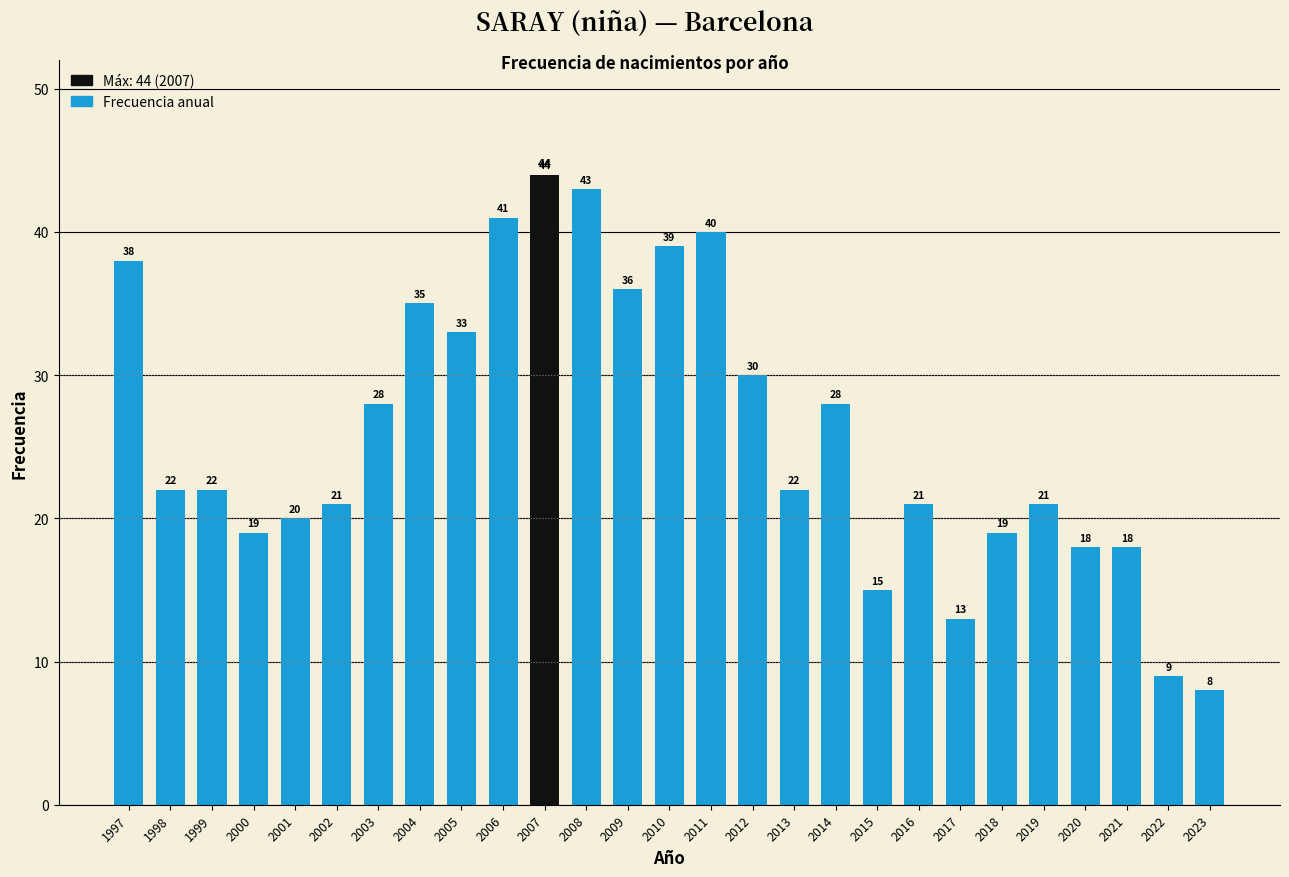

What is the sum of the values at 2022 and 2017?

22